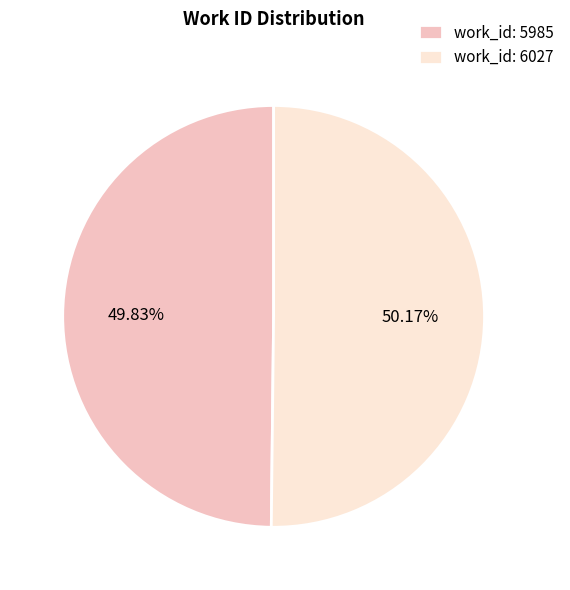

The work_id: 6027 slice represents 50% of the pie. True or false?

True